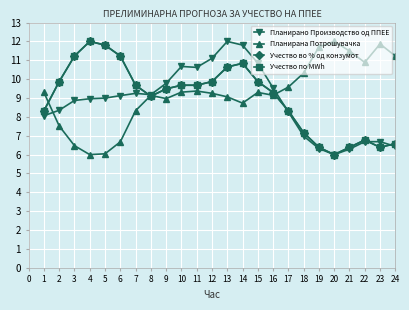

What is the difference between the second highest and minimum values in the Учество во % од конзумот series?

5.8